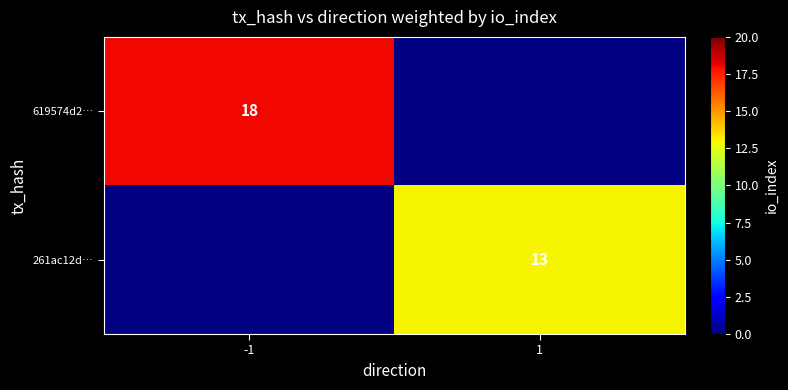

How many data points does each series have?

2